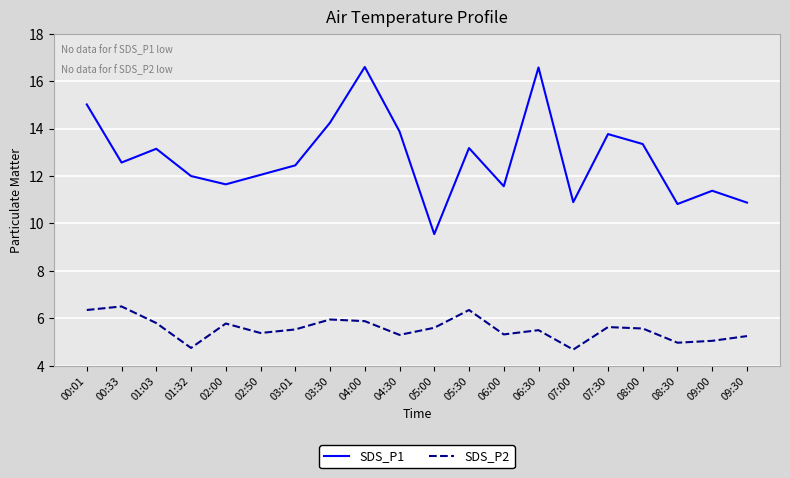

What is the maximum value for SDS_P2?

6.5